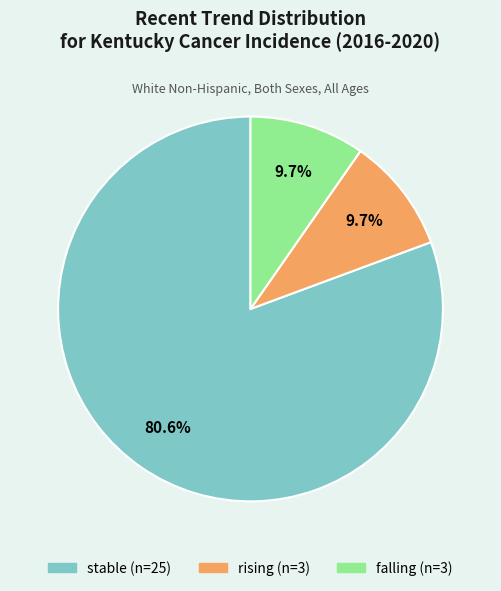

Is there a majority slice in this chart?

Yes